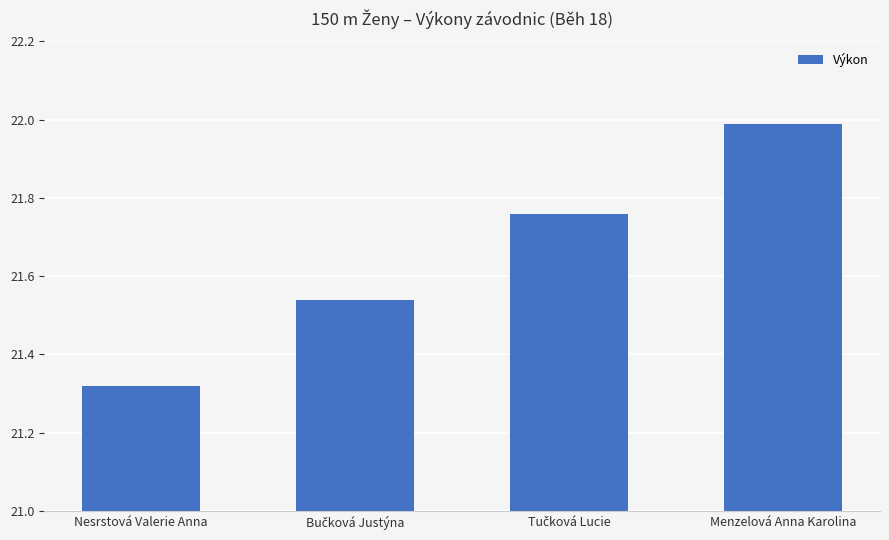

What is the difference between the maximum and minimum values?

0.7